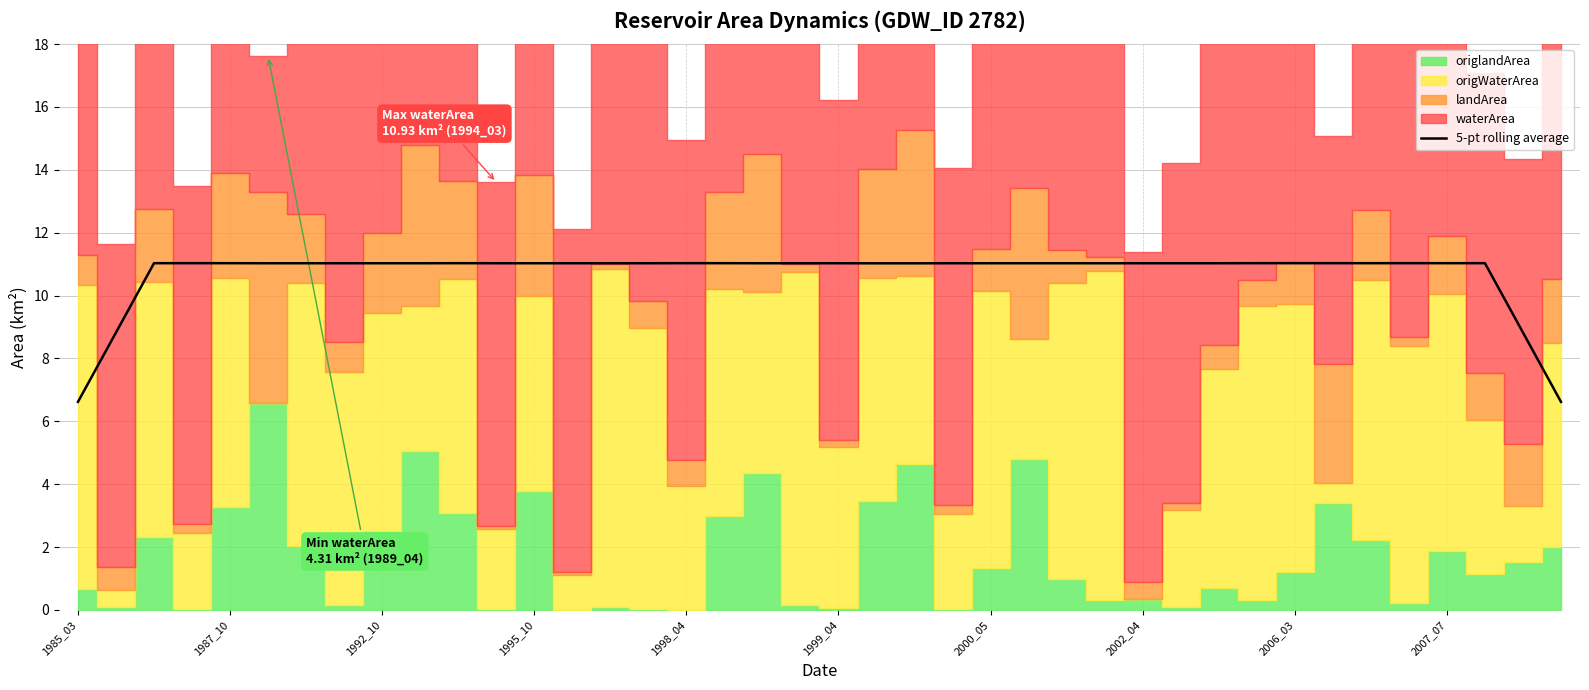

True or false: the data has more than 1 interior local peaks.

True